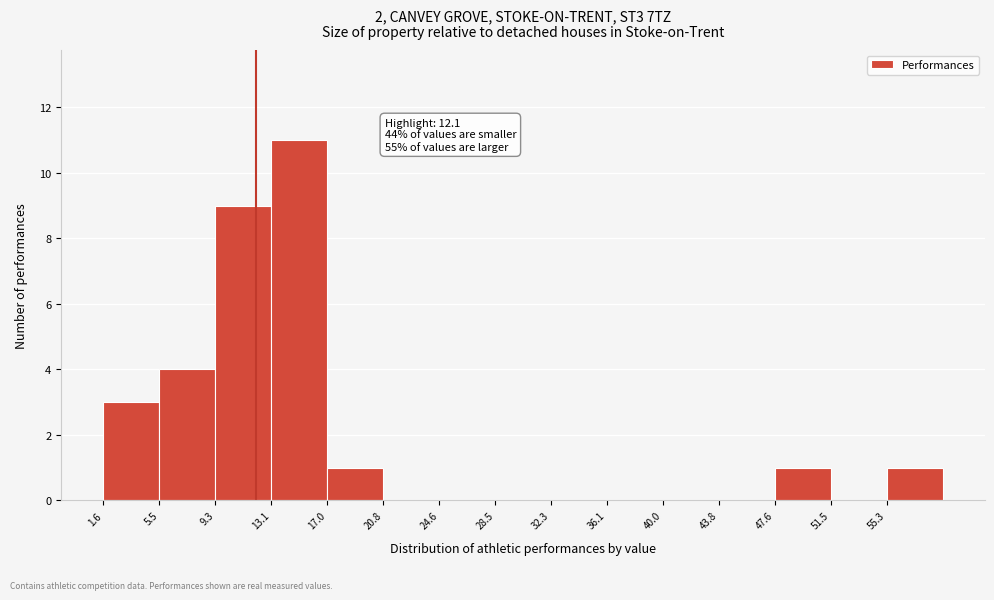

Over which range of the x-axis is the bar tallest?

13.0 to 17.0